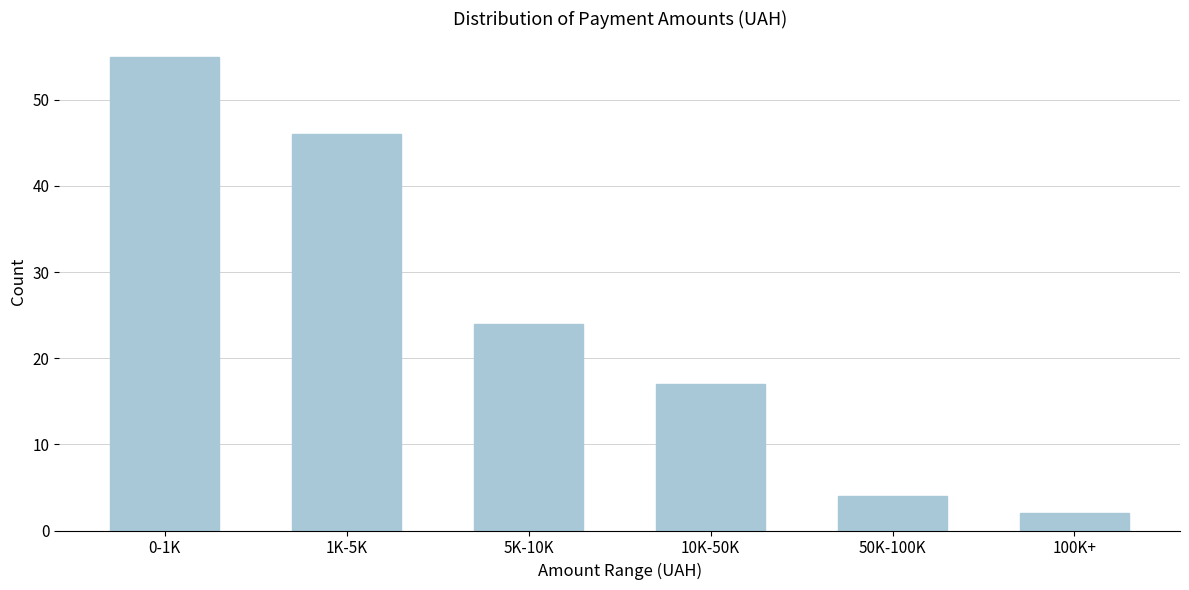

Reading left to right, list all the values displayed in this chart.

55	46	24	17	4	2